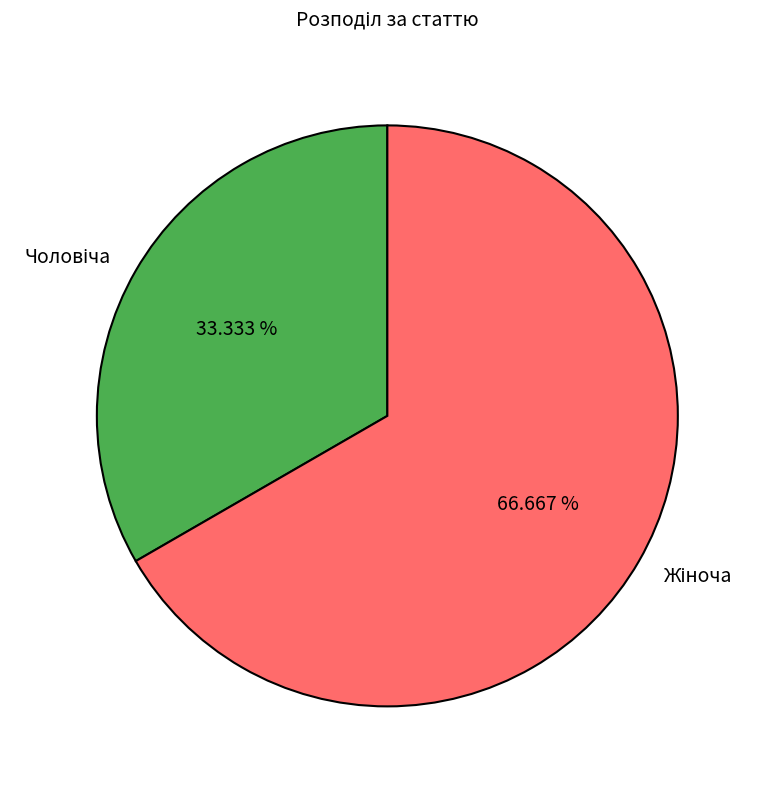

Does any single category account for the majority?

Yes